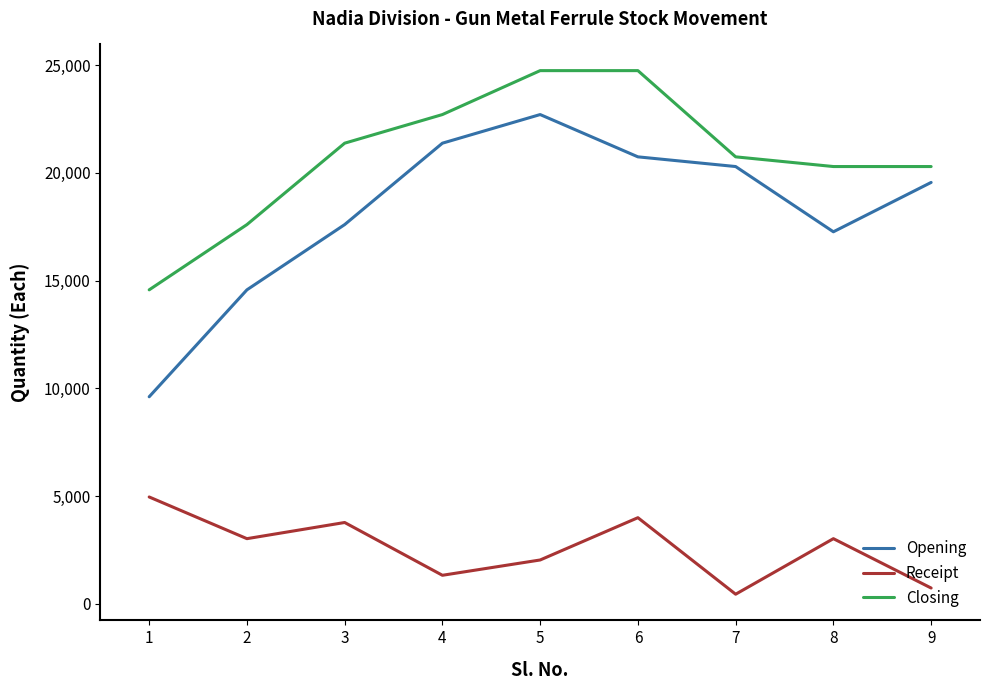

Which series has the largest total across all categories?

Closing